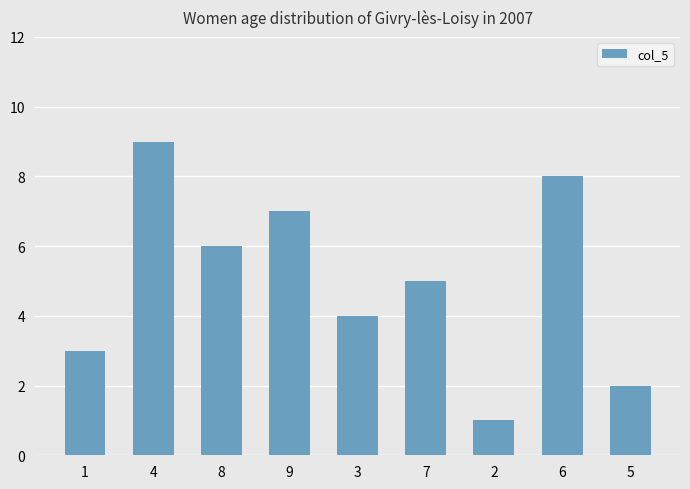

What is the value of the 7th bar from the left?

1